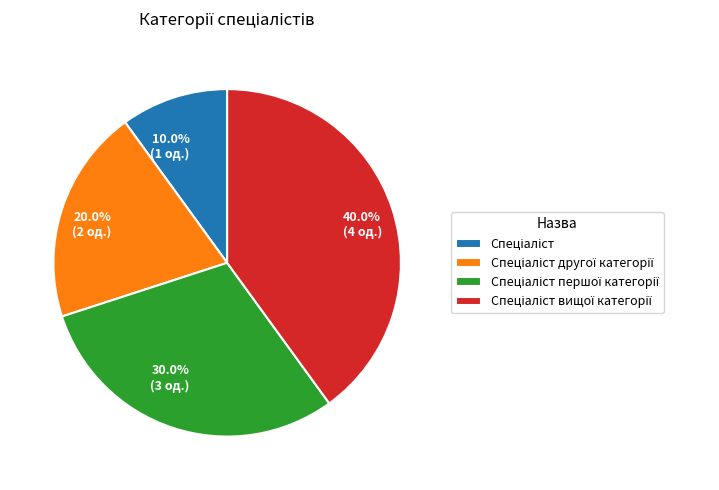

Does any single category account for the majority?

No